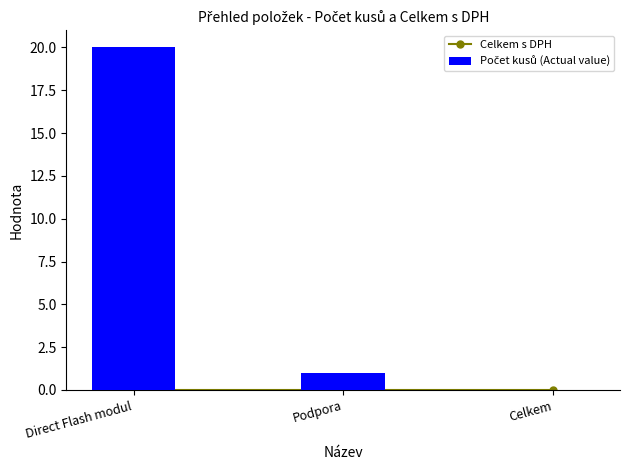

Reading left to right, list all the values displayed in this chart.

Celkem s DPH: 0	0	0
Počet kusů (Actual value): 20	1	0